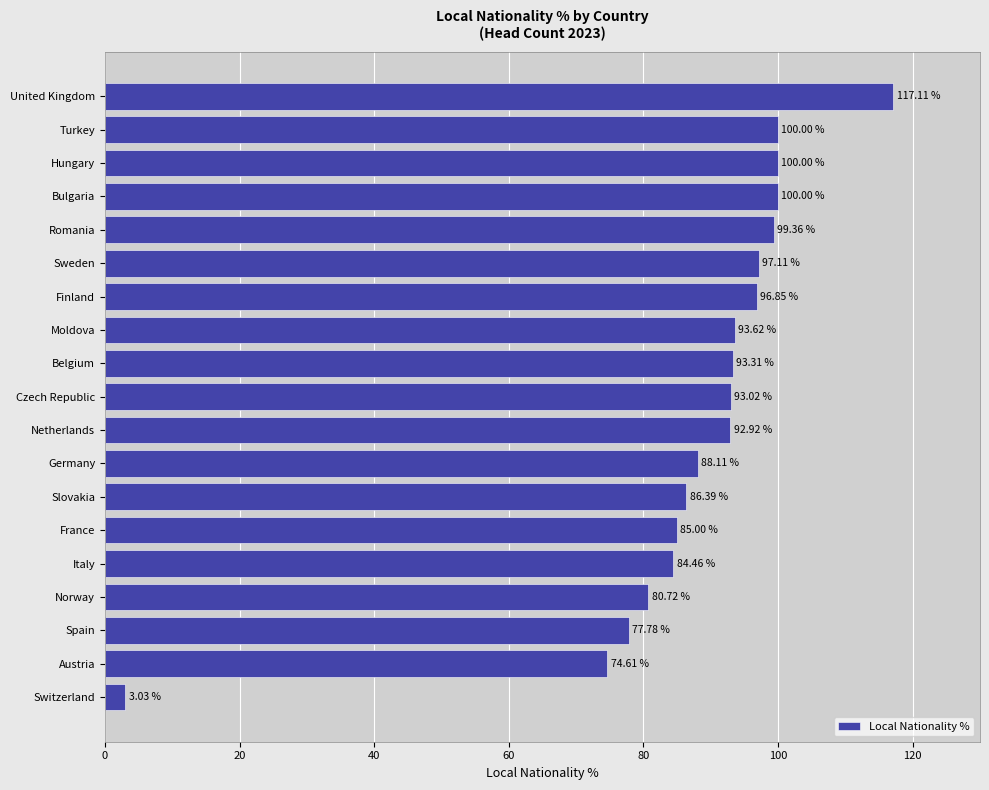

What is the average value?

87.5